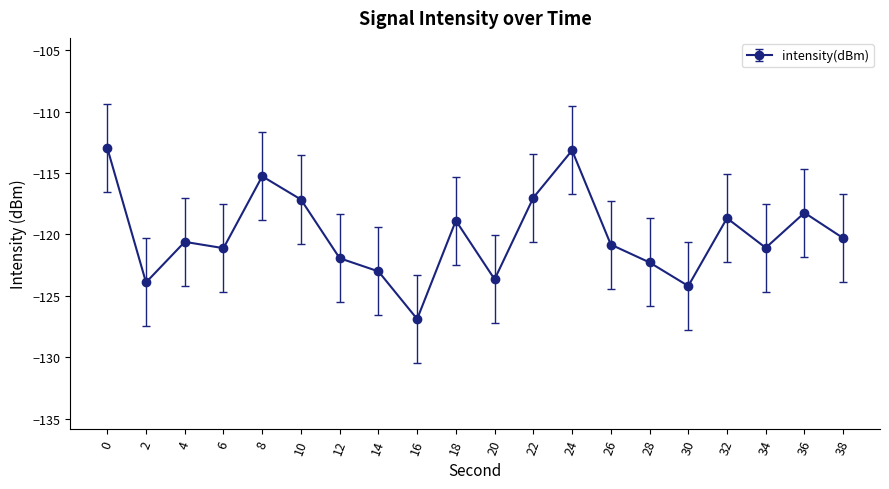

What is the difference between the values at 30 and 28?

1.9